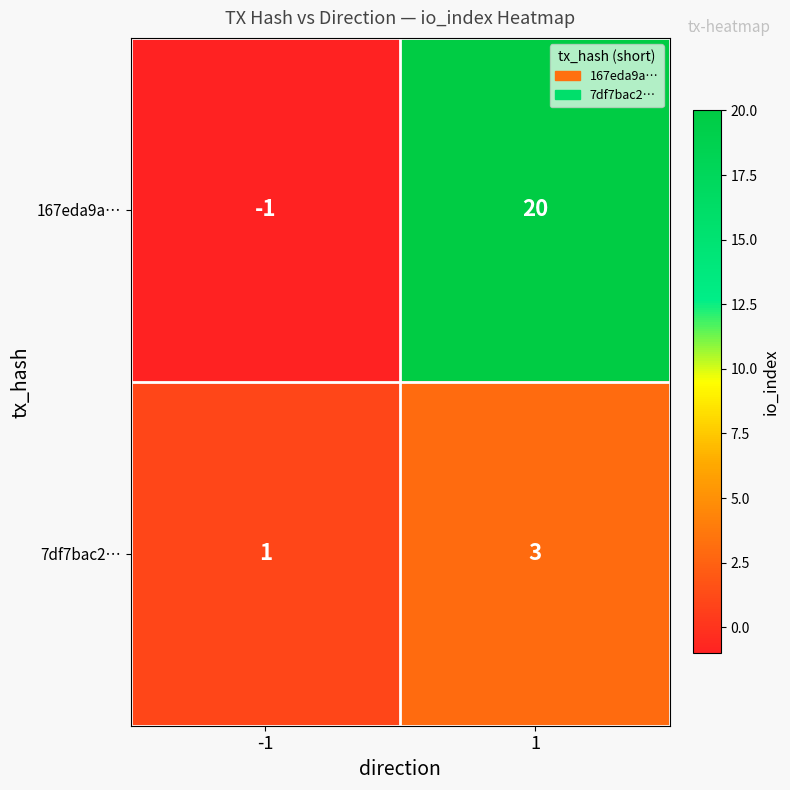

At how many categories does at least one series exceed 5?

1